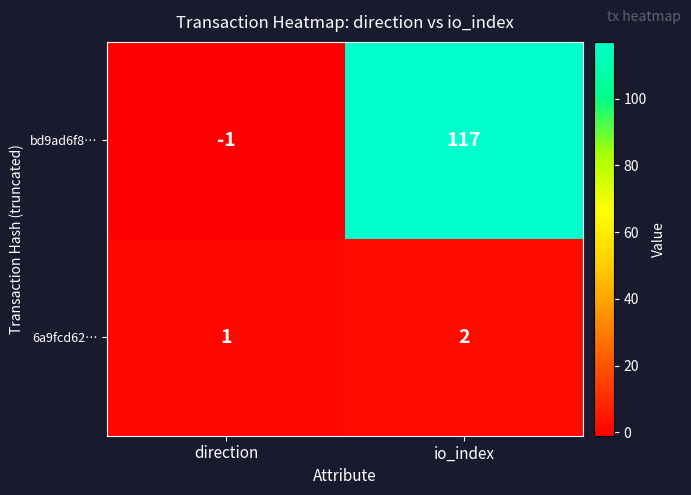

Which series has the largest total across all categories?

bd9ad6f8…